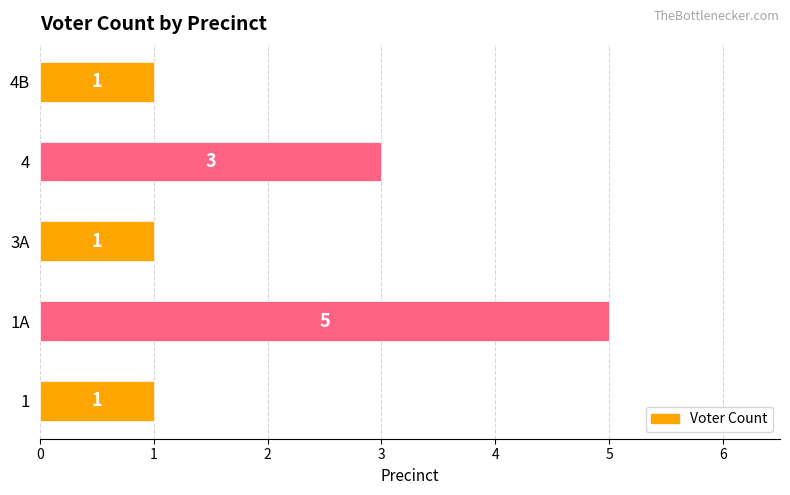

True or false: the data shows 3 at 4.

True